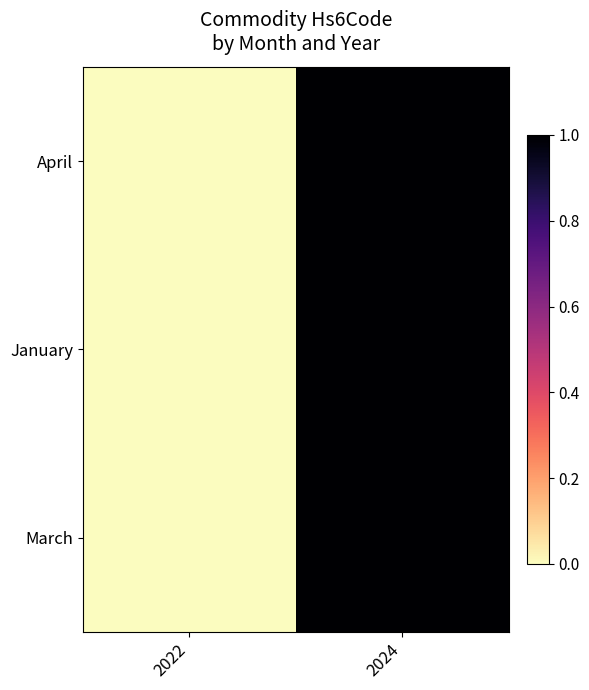

At how many categories does at least one series exceed 0?

1